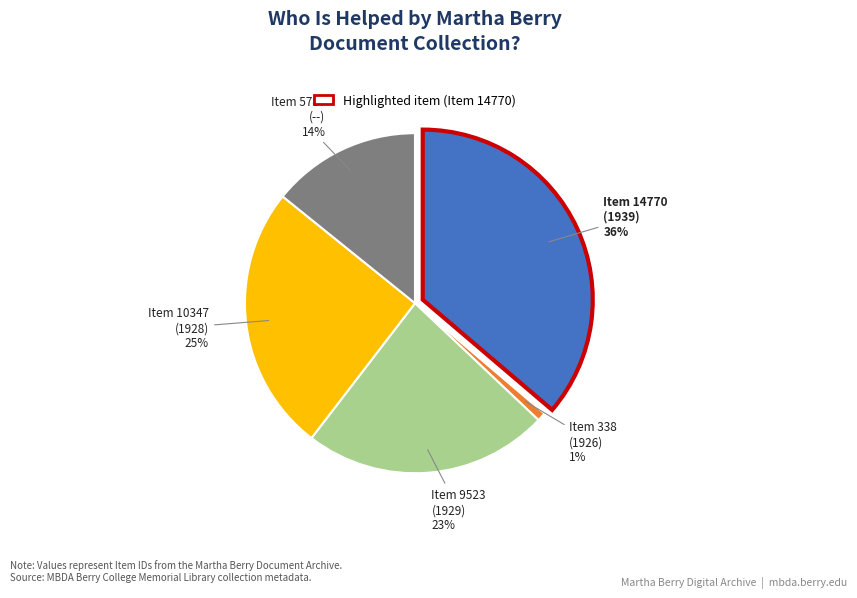

To the nearest percent, what percentage of the pie is Item 338
(1926)?

1%